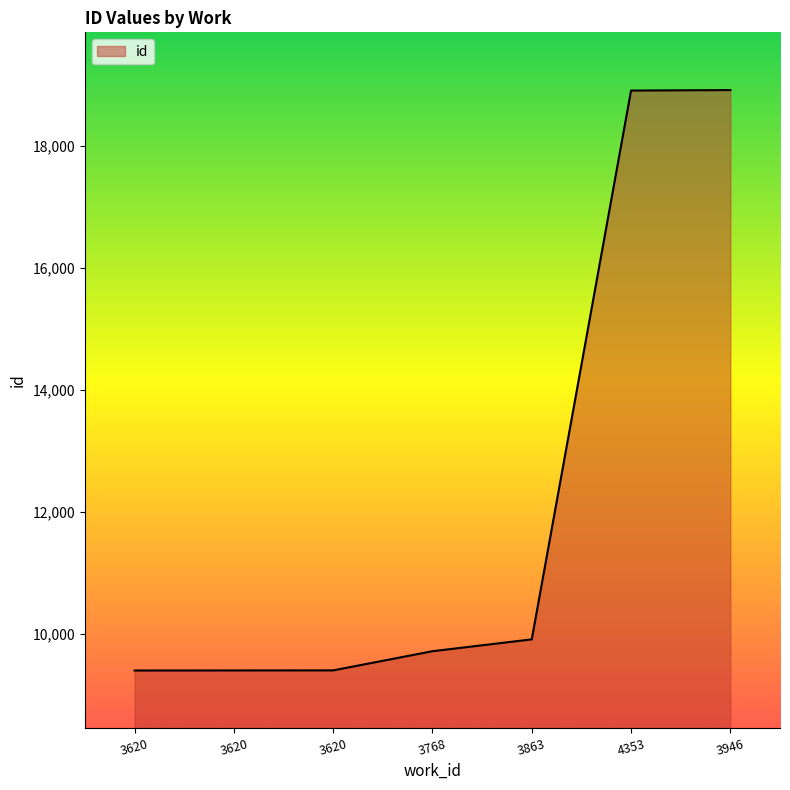

The value at 3620 is 15464. True or false?

False